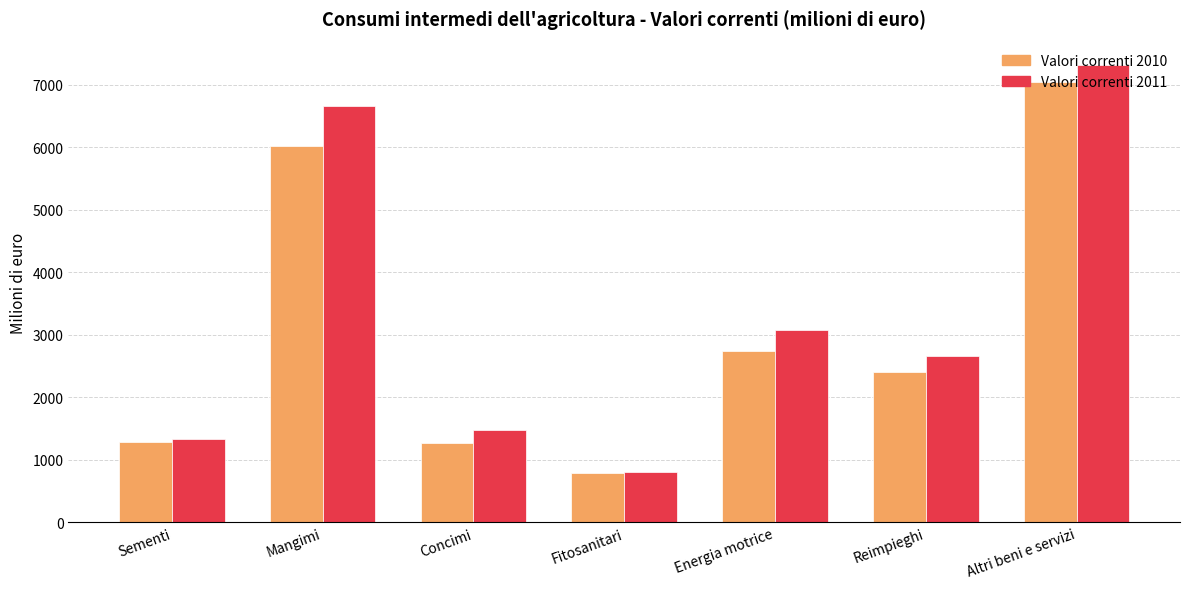

Rank the series by their average value, from lowest to highest.

Valori correnti 2010, Valori correnti 2011